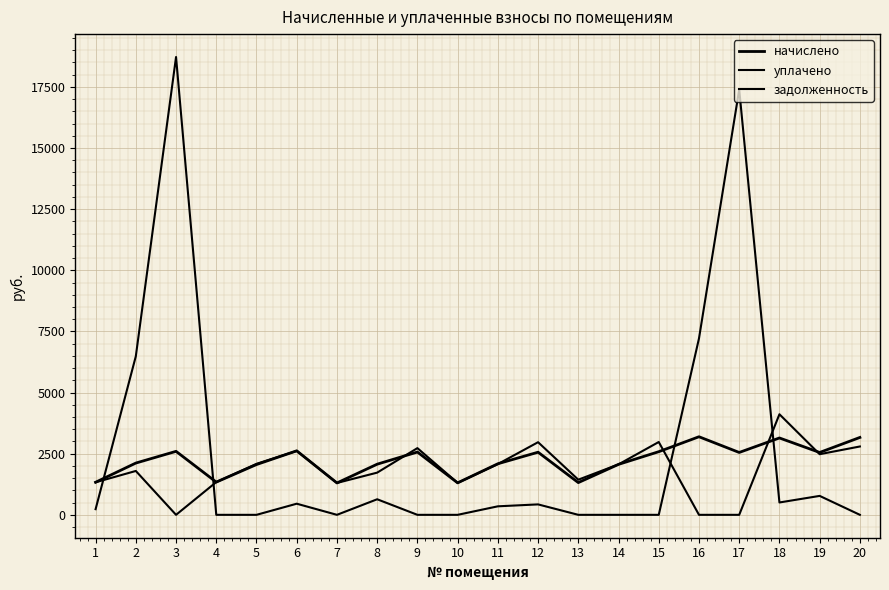

Reading right to left, what are all the values shown in this chart?

начислено: 3164.8	2550.4	3143.5	2550.4	3193.3	2582.3	2063.7	1317.8	2561.0	2088.6	1307.2	2568.1	2070.8	1303.6	2617.8	2056.6	1339.1	2596.5	2117.0	1332.0
уплачено: 2794.9	2479.3	4112.8	0.0	0.0	2978.5	2063.7	1437.0	2970.5	2074.5	1307.2	2728.0	1725.7	1303.6	2614.7	2084.4	1339.1	0.0	1794.1	1330.4
задолженность: 0.0	774.2	505.3	17389.3	7213.6	0.0	0.0	0.0	426.8	348.1	0.0	0.0	636.6	0.0	454.8	0.0	0.0	18722.4	6484.4	231.4